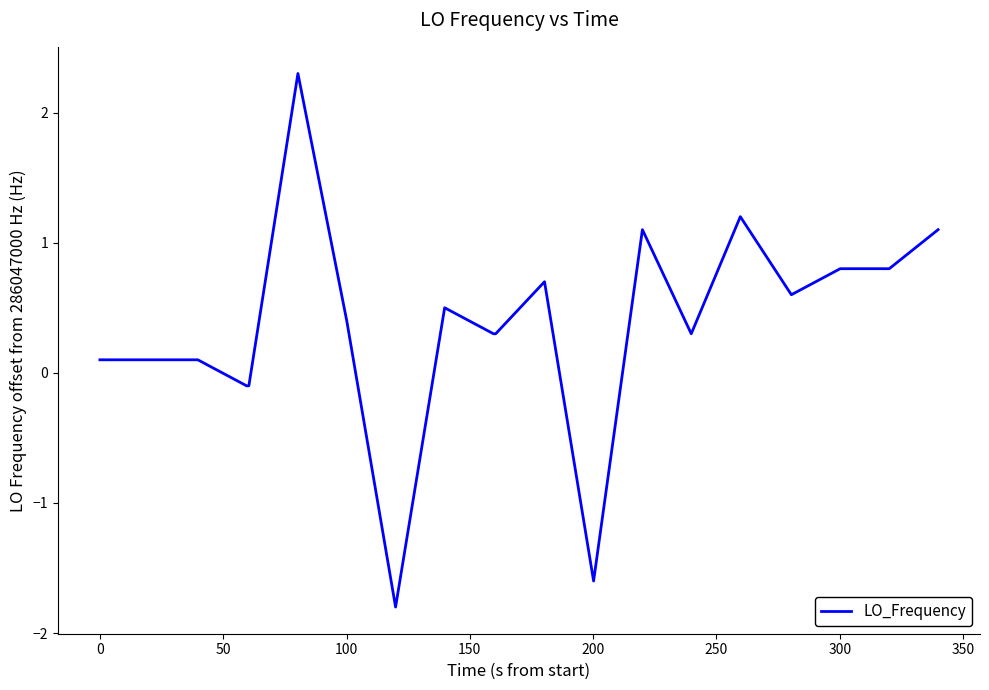

What is the maximum value shown in the chart?

2.3